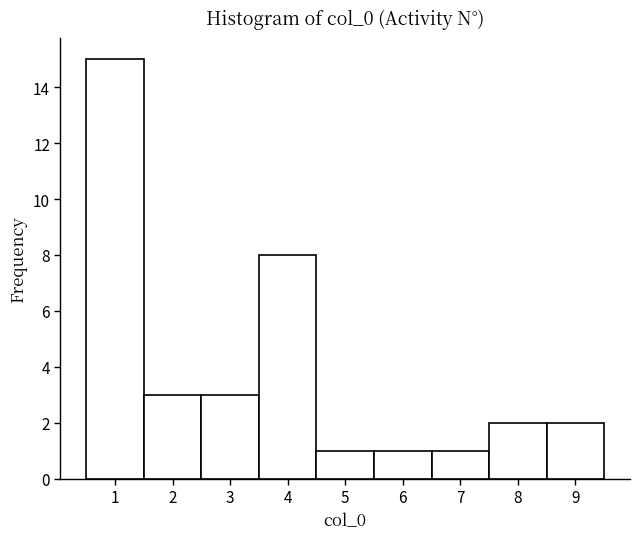

Over which range of the x-axis is the bar tallest?

0.5 to 1.5